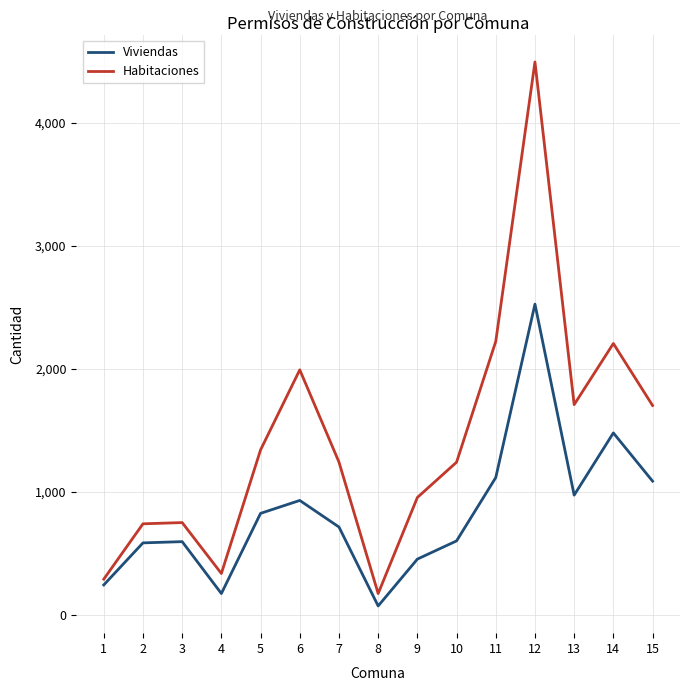

Which series changed the most between 10 and 11?

Habitaciones